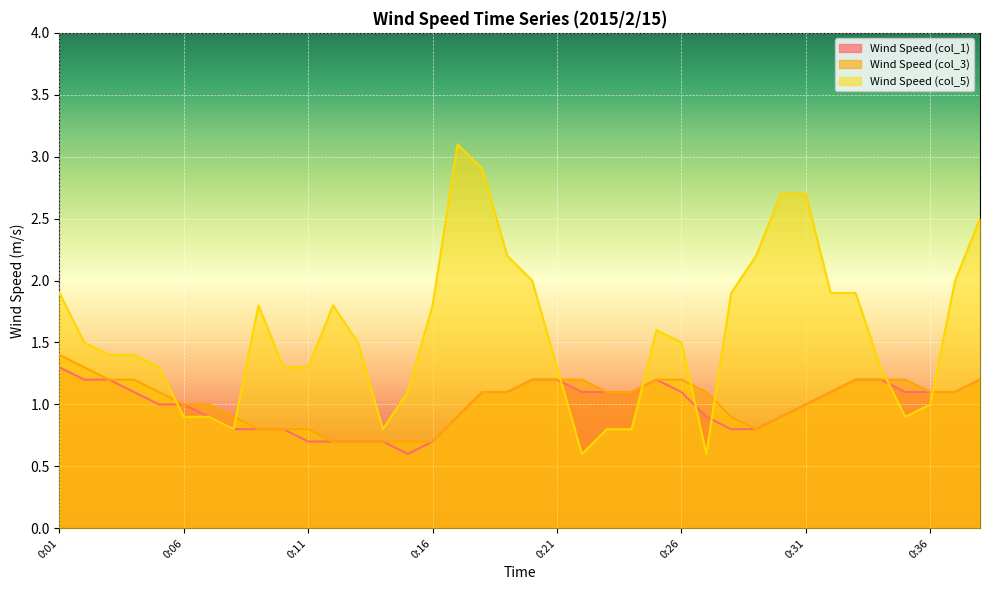

What is the approximate value of Wind Speed (col_3) at 0:10?

0.8